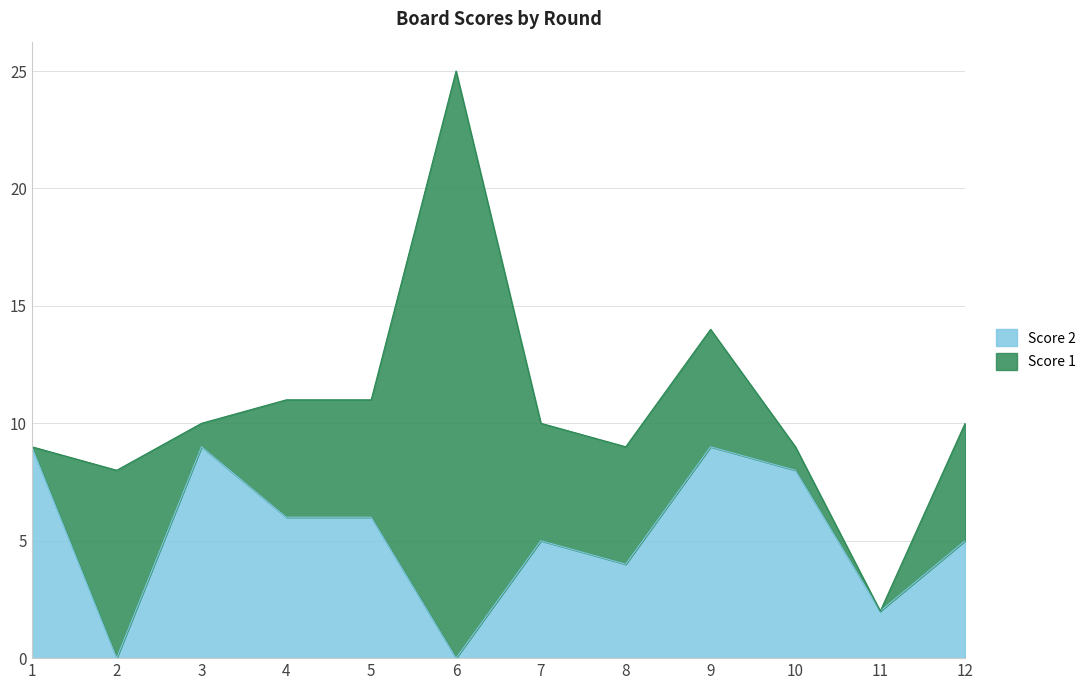

What is the ratio of the value at 5 to the value at 12?

1.2